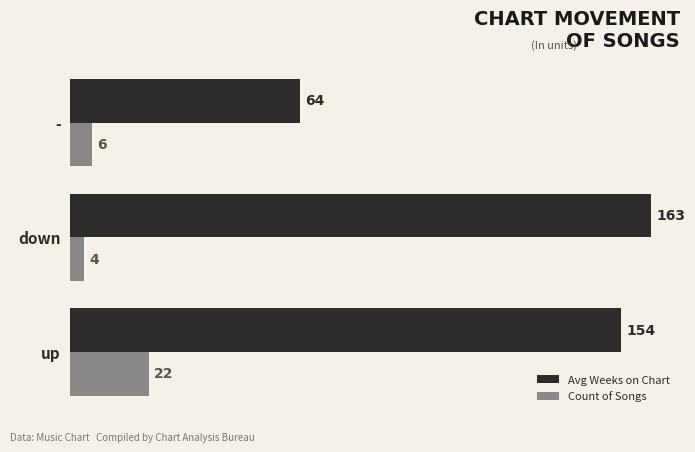

Which category has the lowest value in the Count of Songs series?

down